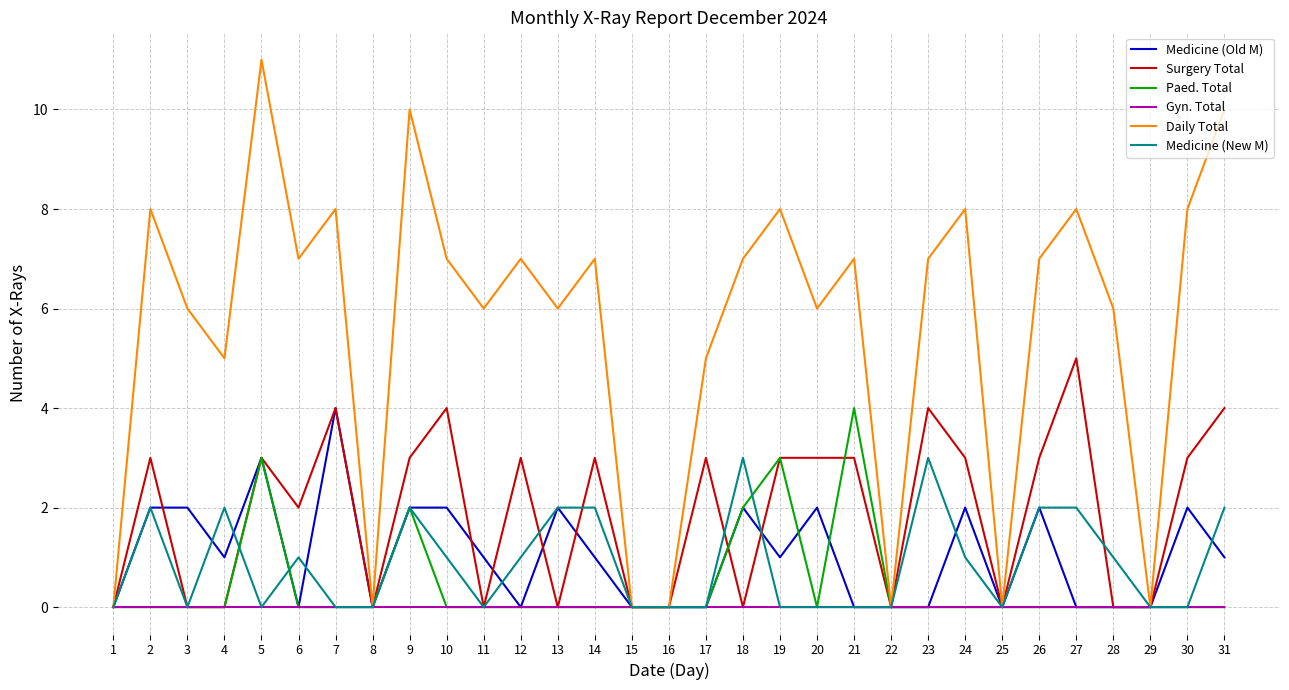

Which series has the largest range (max minus min)?

Daily Total